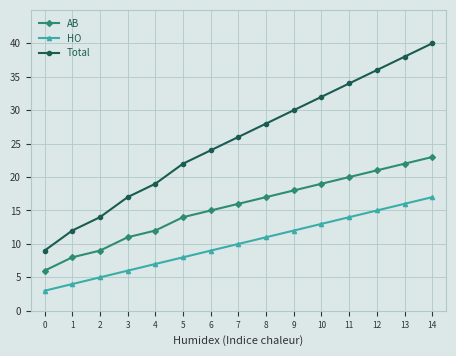

What is the average value of the AB series?

15